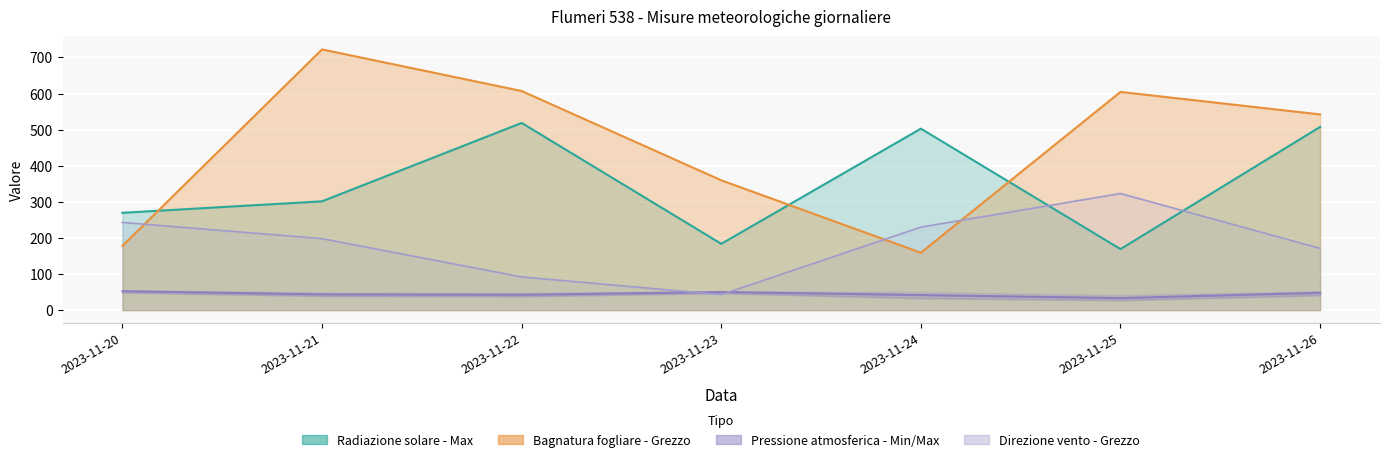

Which series has the widest spread of values?

Bagnatura fogliare - Grezzo